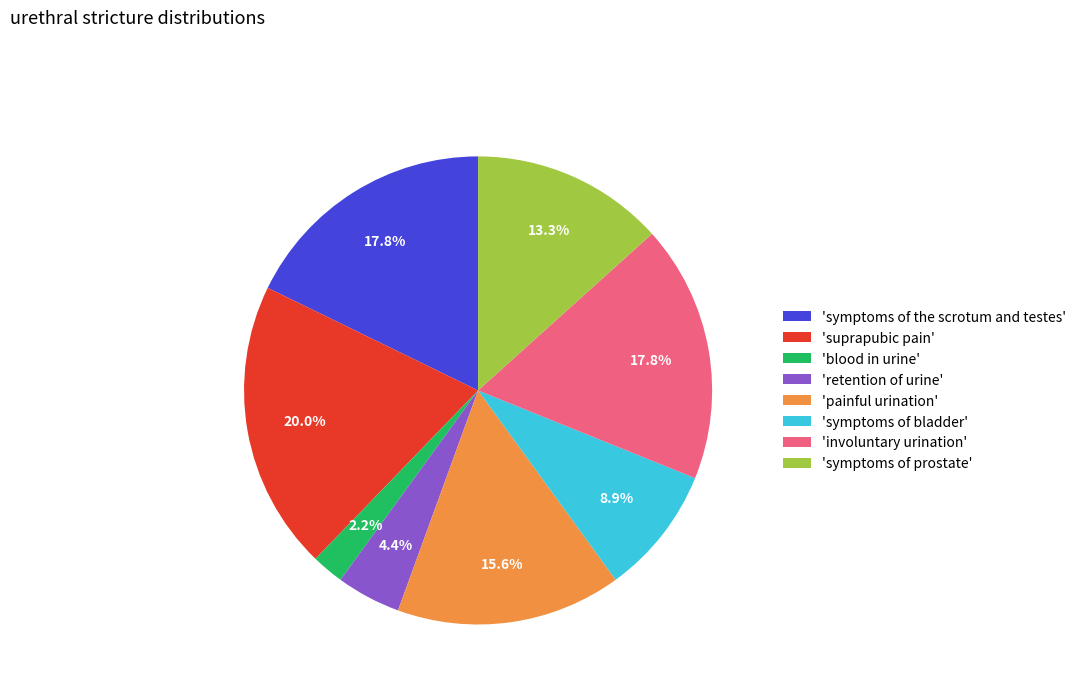

Is 'blood in urine' the majority of the pie?

No